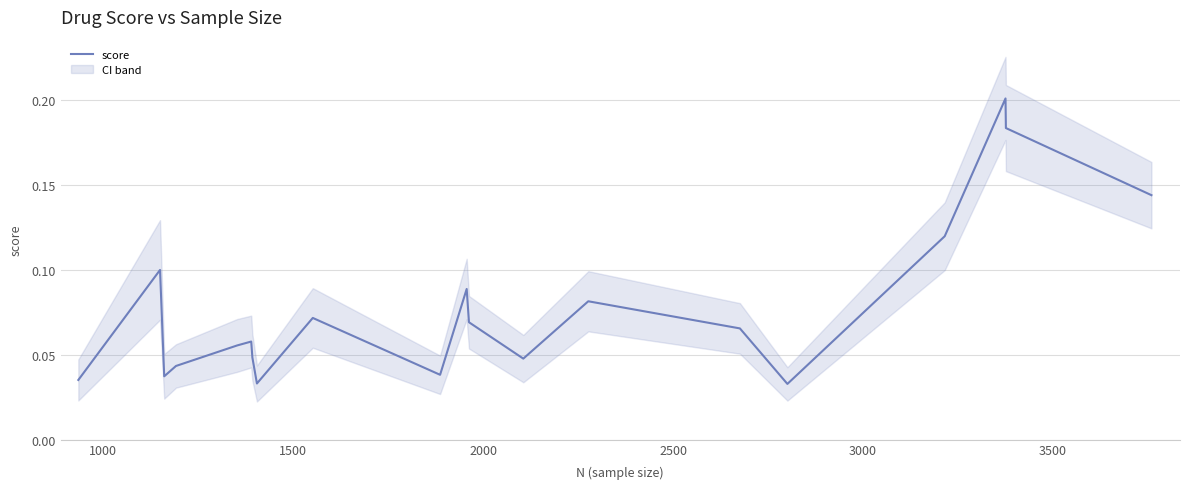

What is the difference between the maximum and second lowest values?

0.2